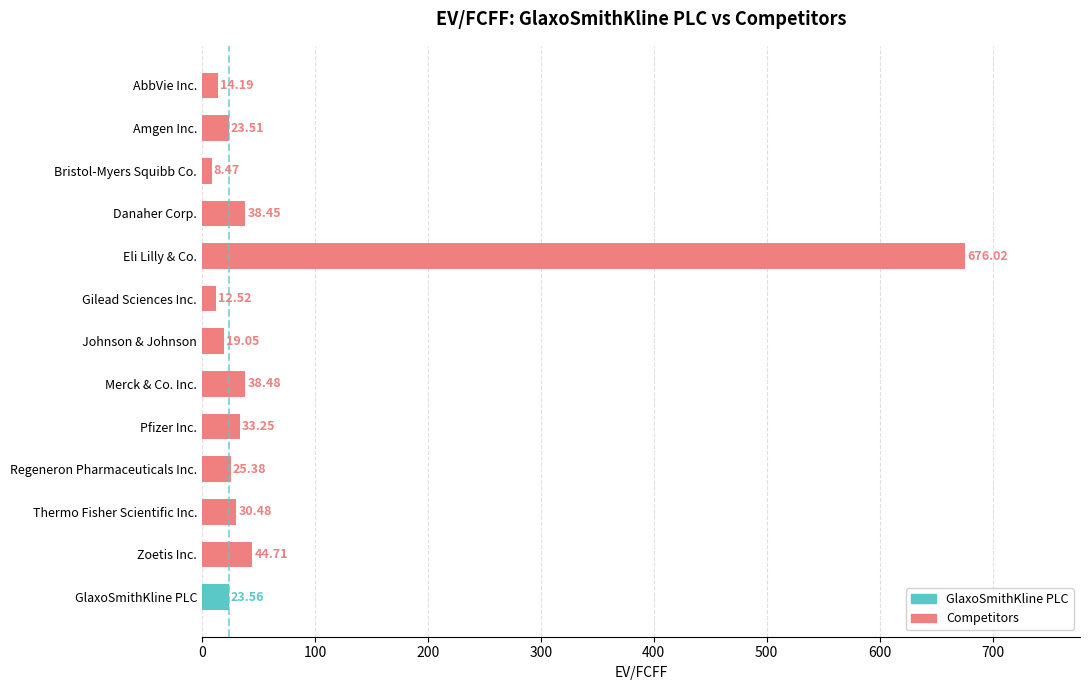

Between AbbVie Inc. and Bristol-Myers Squibb Co., which is larger?

AbbVie Inc.